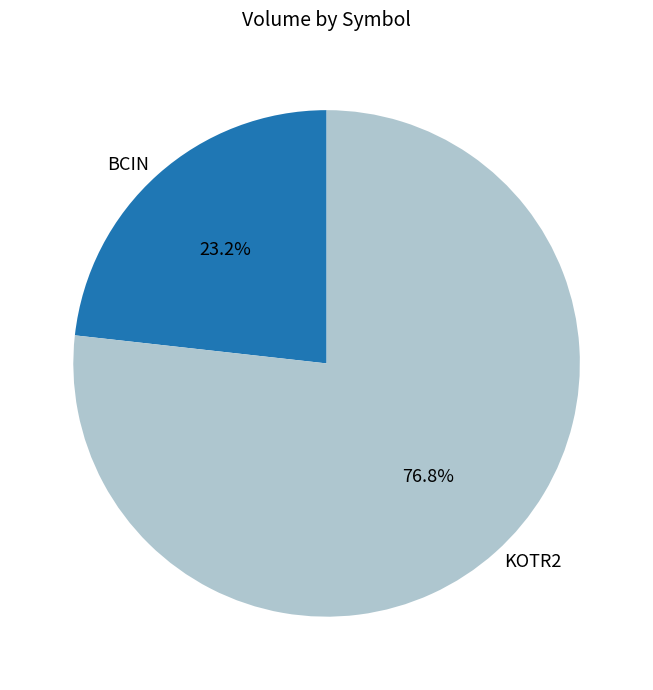

What percentage is NOT represented by BCIN?

76.8%